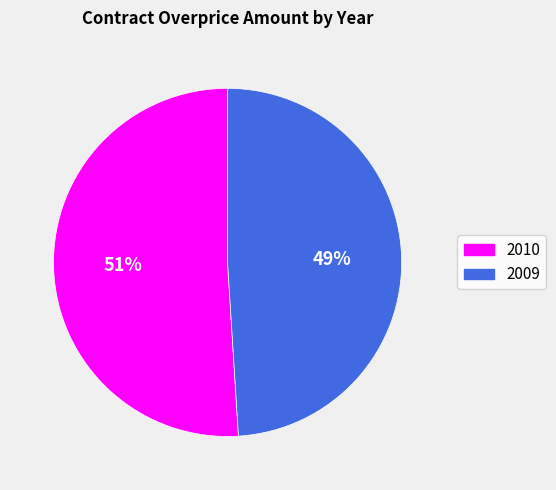

What percentage is the 2010 slice, to the nearest percent?

51%